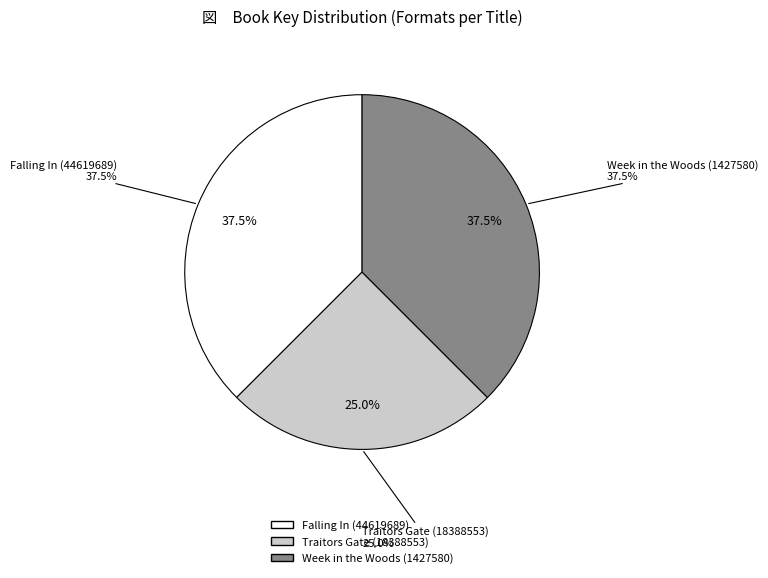

To the nearest percent, what is the difference between the Traitors Gate (18388553) and Week in the Woods (1427580) slice percentages?

12%